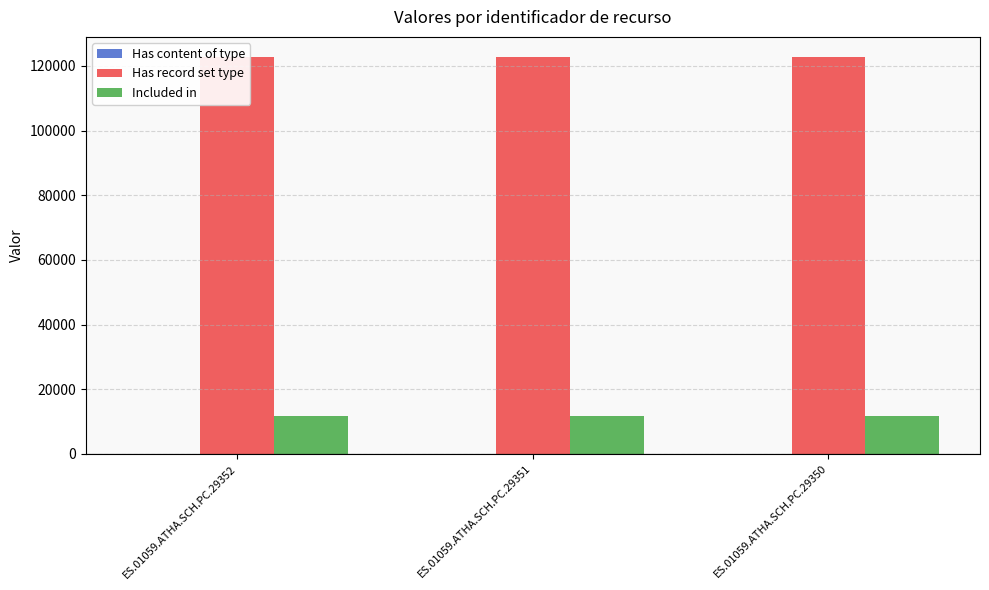

What are all the series names shown in the legend?

Has content of type, Has record set type, Included in 